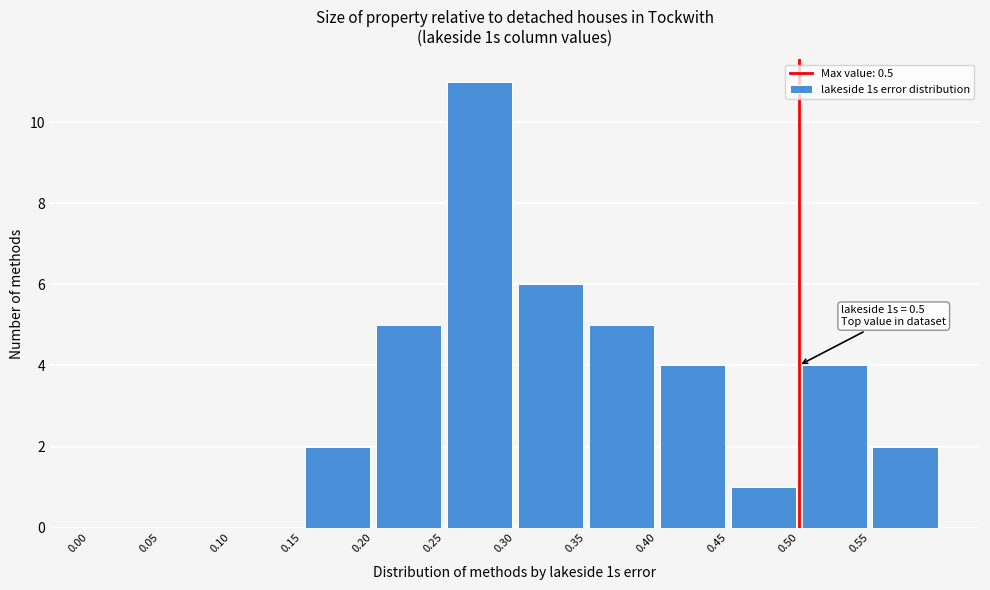

Over which range of the x-axis is the bar tallest?

0.25 to 0.30